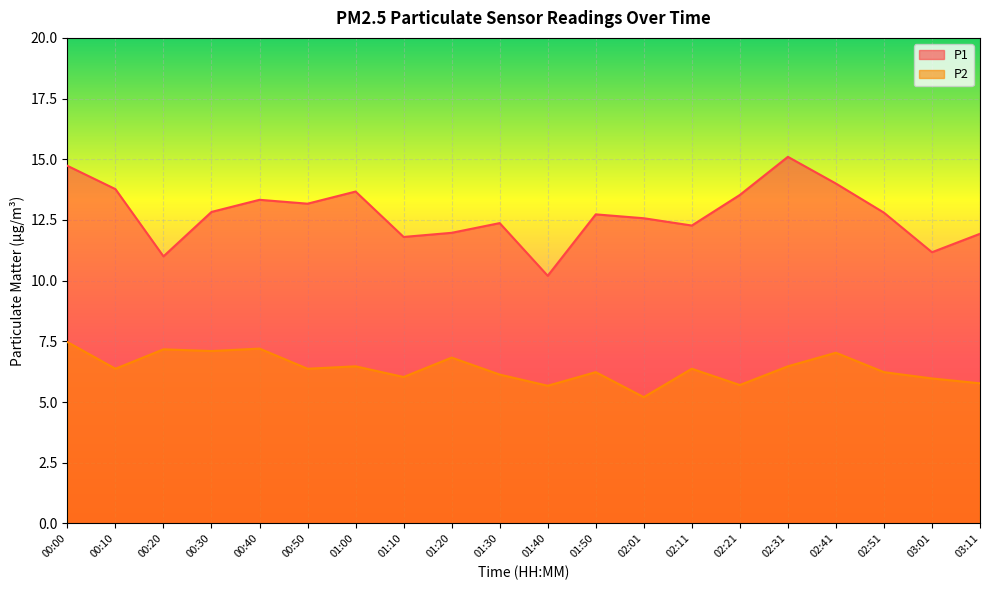

What is the spread (max minus min) of values at 02:01?

7.4